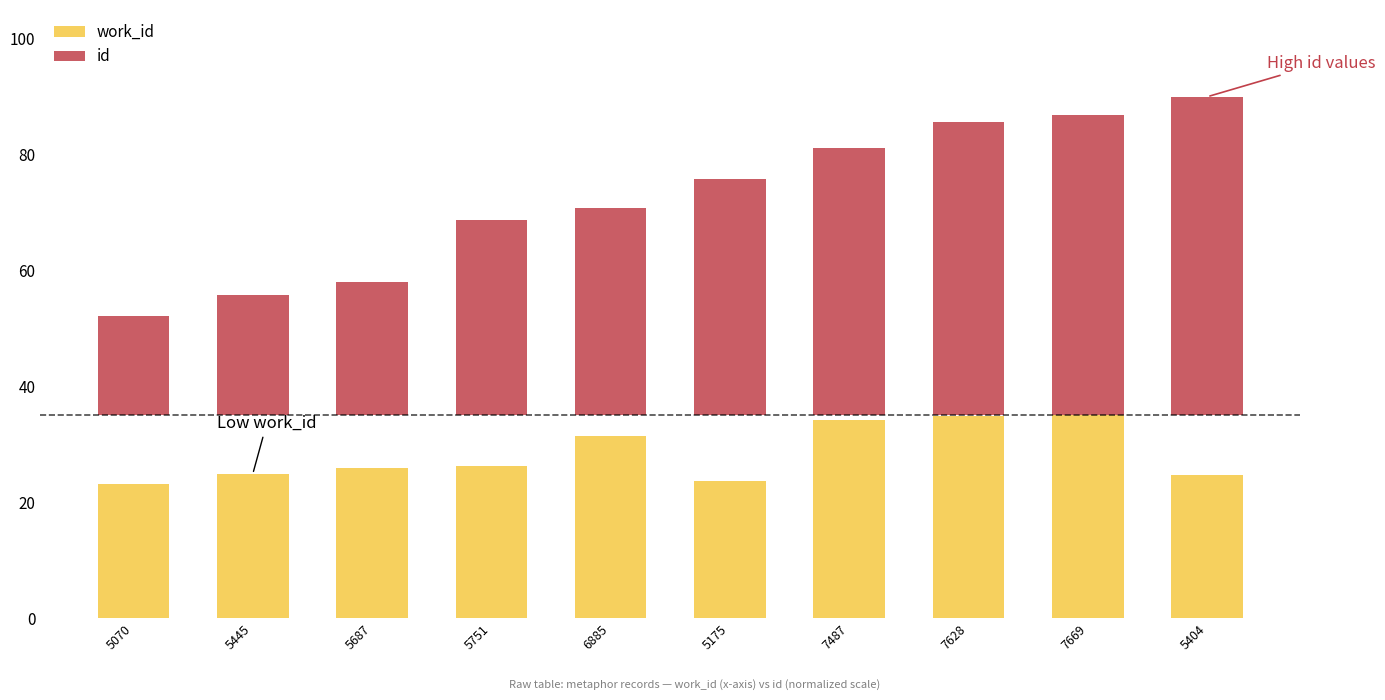

What is the difference between the highest and lowest values at 5404?

30.3